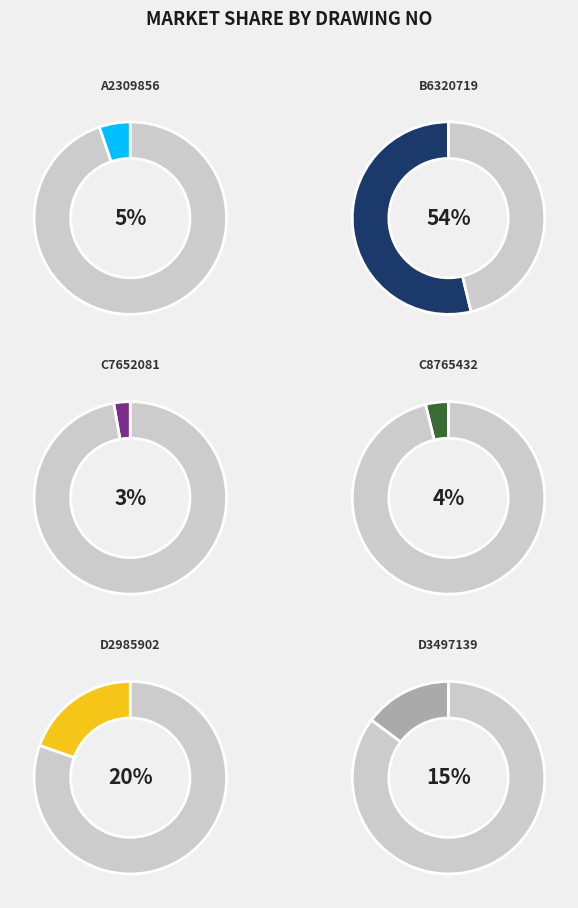

The B6320719 slice represents 54% of the pie. True or false?

True